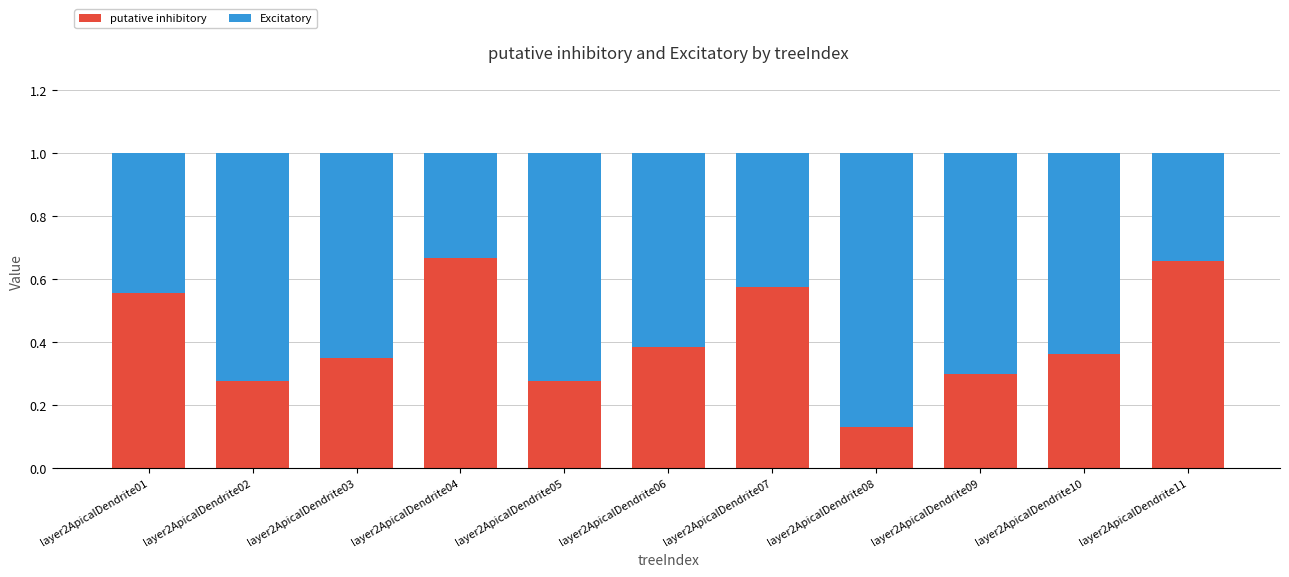

Which category has the lowest value in the putative inhibitory series?

layer2ApicalDendrite08